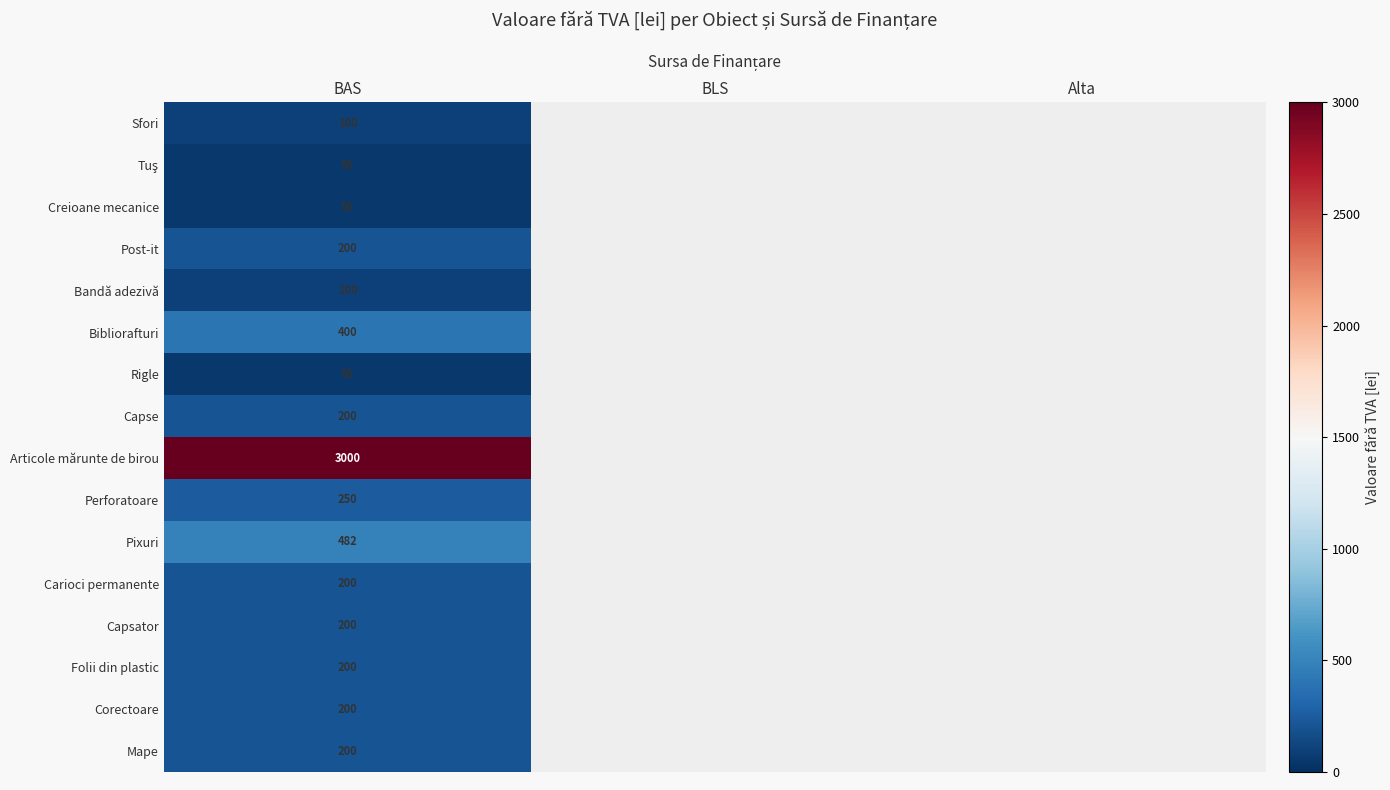

Is it true that Post-it equals 200 at BAS?

True